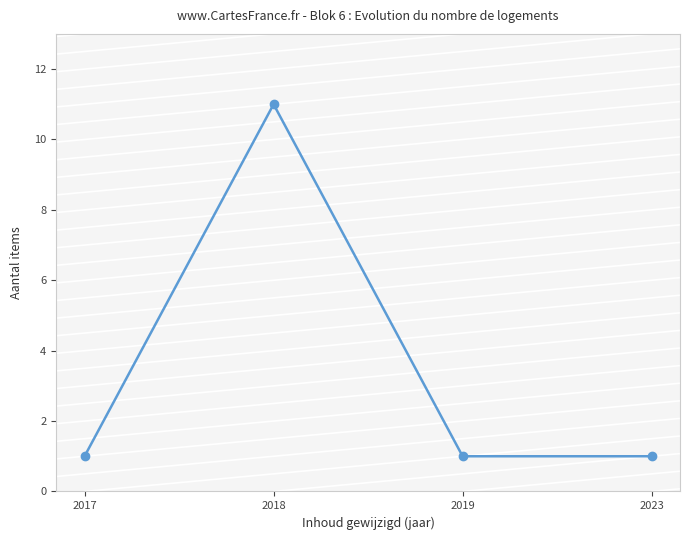

What value does the data have at 2018, to the nearest 10?

10